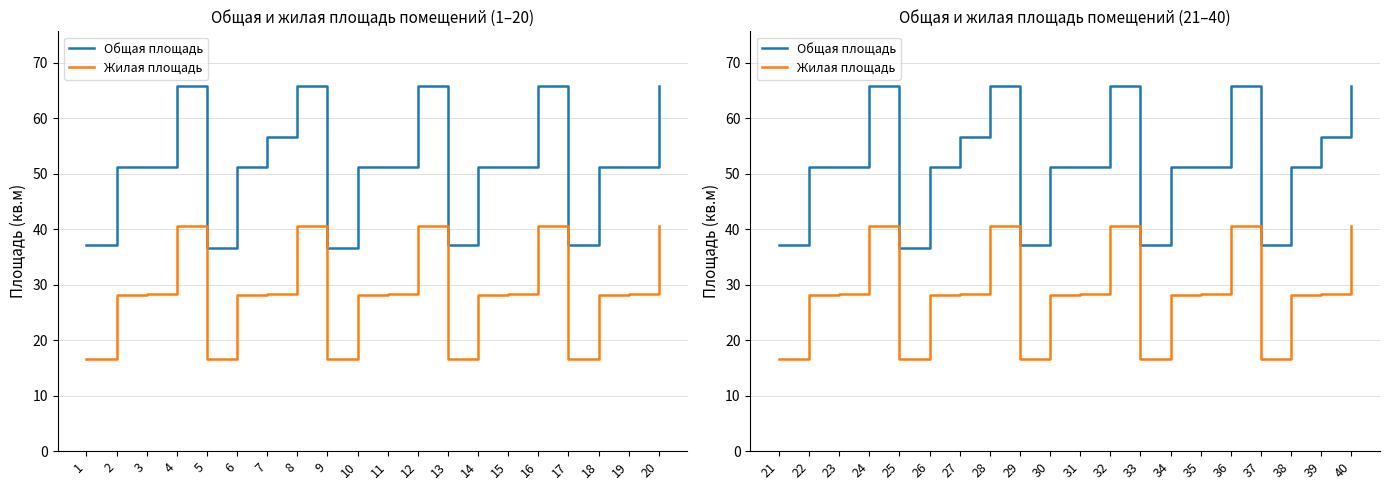

In Общая площадь, how many points are higher than both neighbors (excluding endpoints)?

4